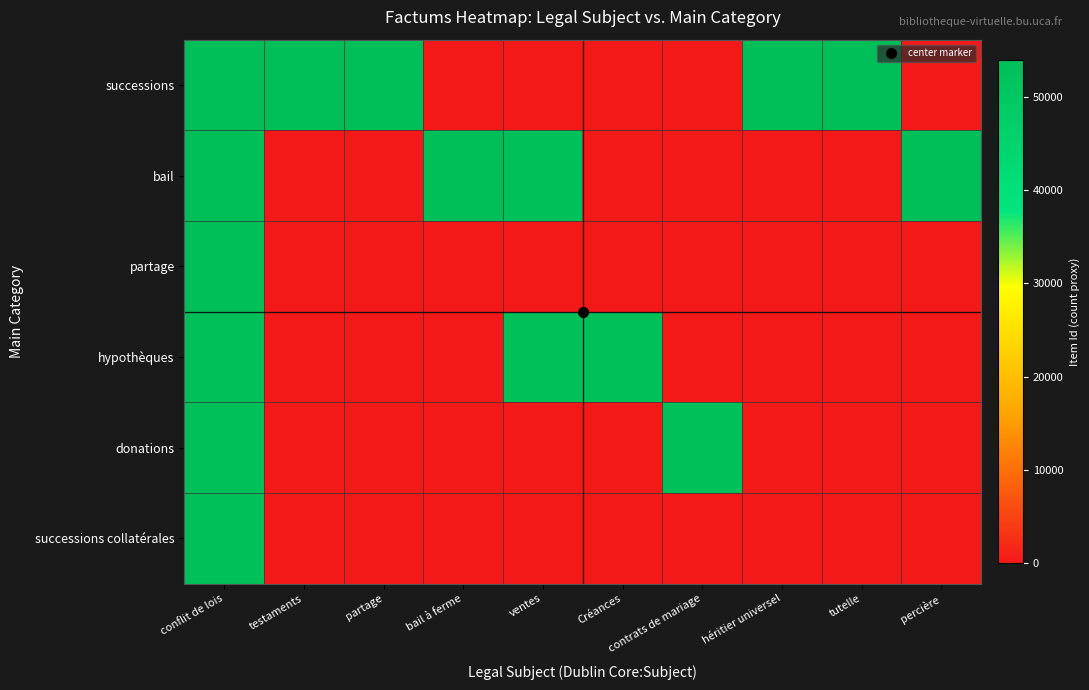

At how many categories does at least one series exceed 31002?

10